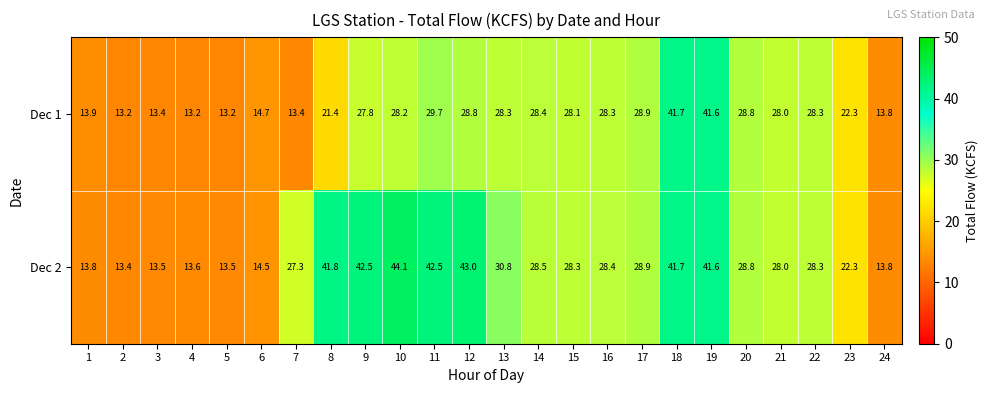

How many data points does each series have?

24